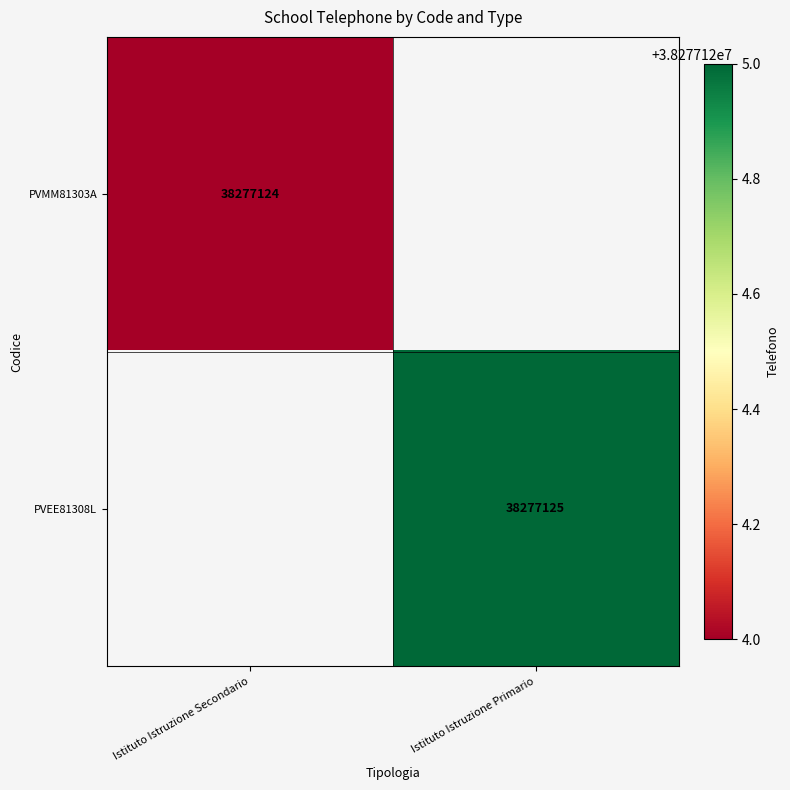

True or false: PVEE81308L has a value of 53593092 at Istituto Istruzione Primario.

False